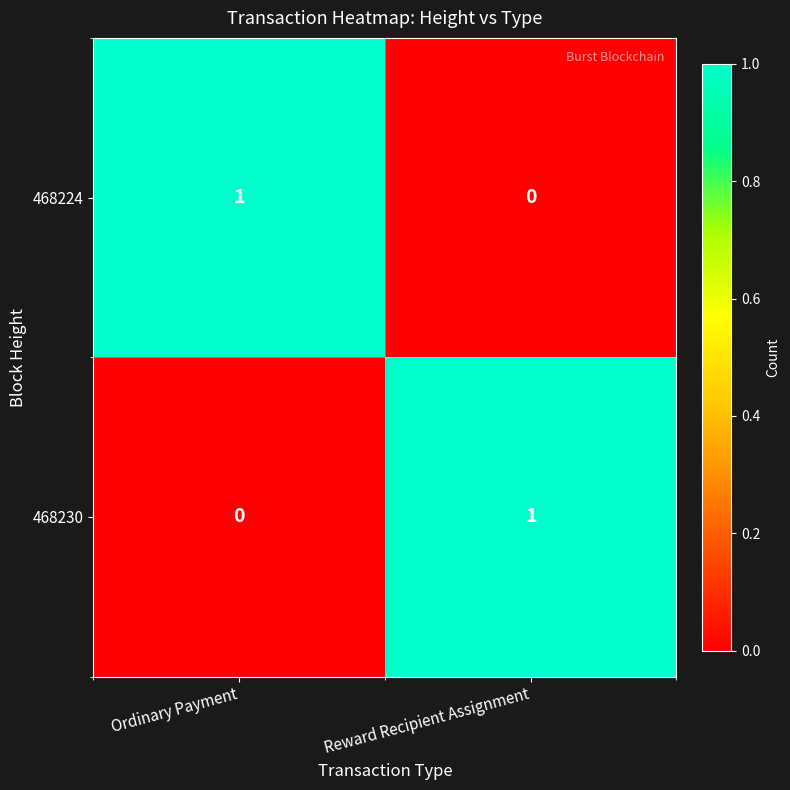

Where is 468230 nearest to the value 0?

Ordinary Payment